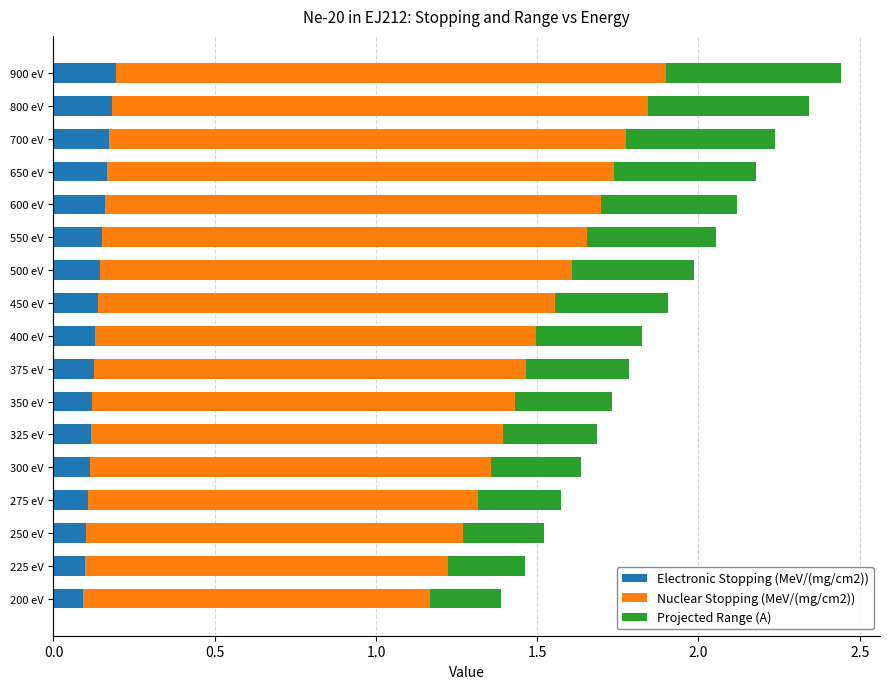

What is the total value across all series at 600 eV?

2.1